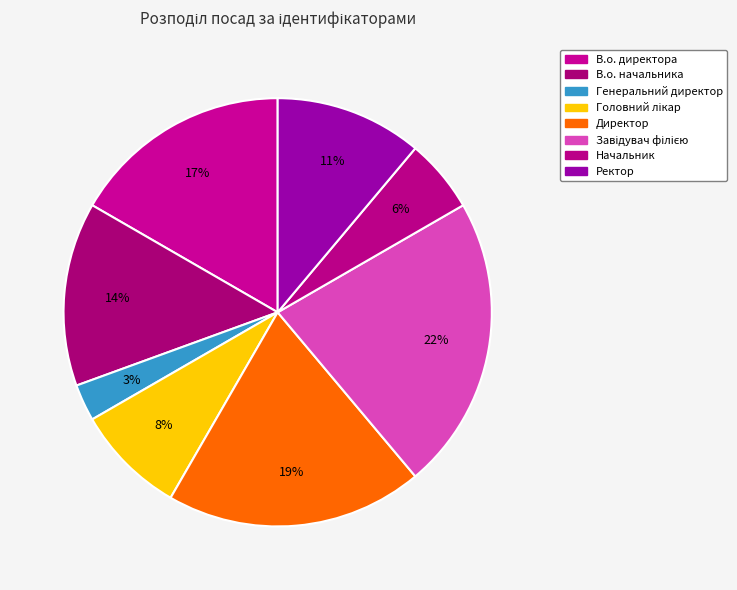

To the nearest percent, what is the difference between the Завідувач філією and В.о. начальника slice percentages?

8%